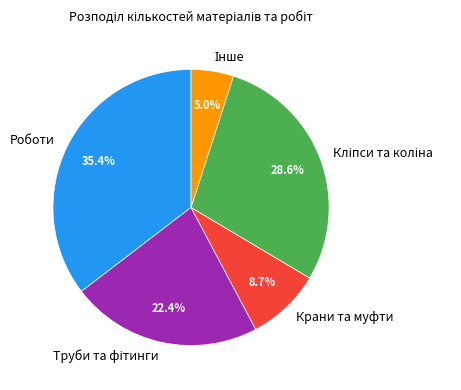

Does Роботи account for over 50% of the chart?

No